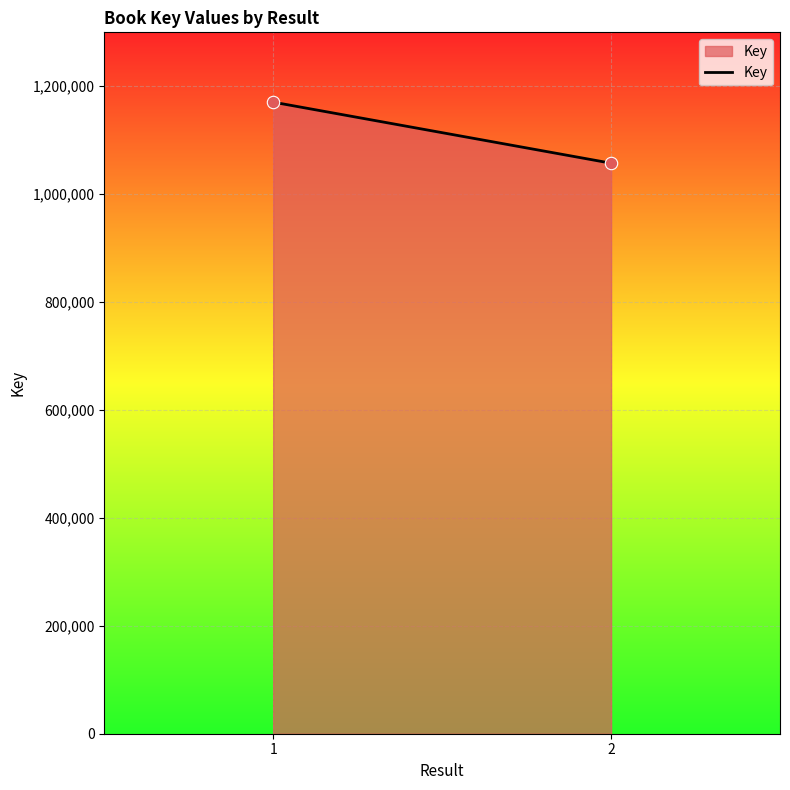

What is the average Y value?

1114028